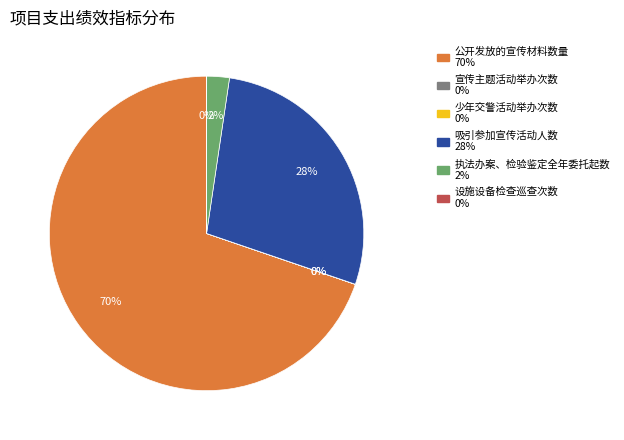

Between 执法办案、检验鉴定全年委托起数 and 吸引参加宣传活动人数, which is larger?

吸引参加宣传活动人数